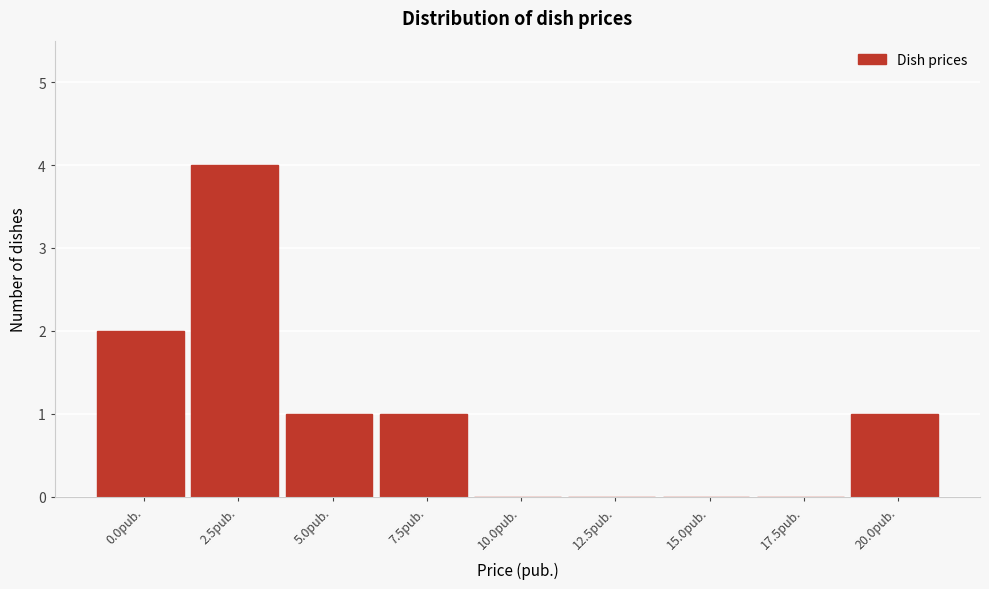

Reading left to right, list all the values displayed in this chart.

0.0рub.=2	2.5рub.=4	5.0рub.=1	7.5рub.=1	10.0рub.=0	12.5рub.=0	15.0рub.=0	17.5рub.=0	20.0рub.=1